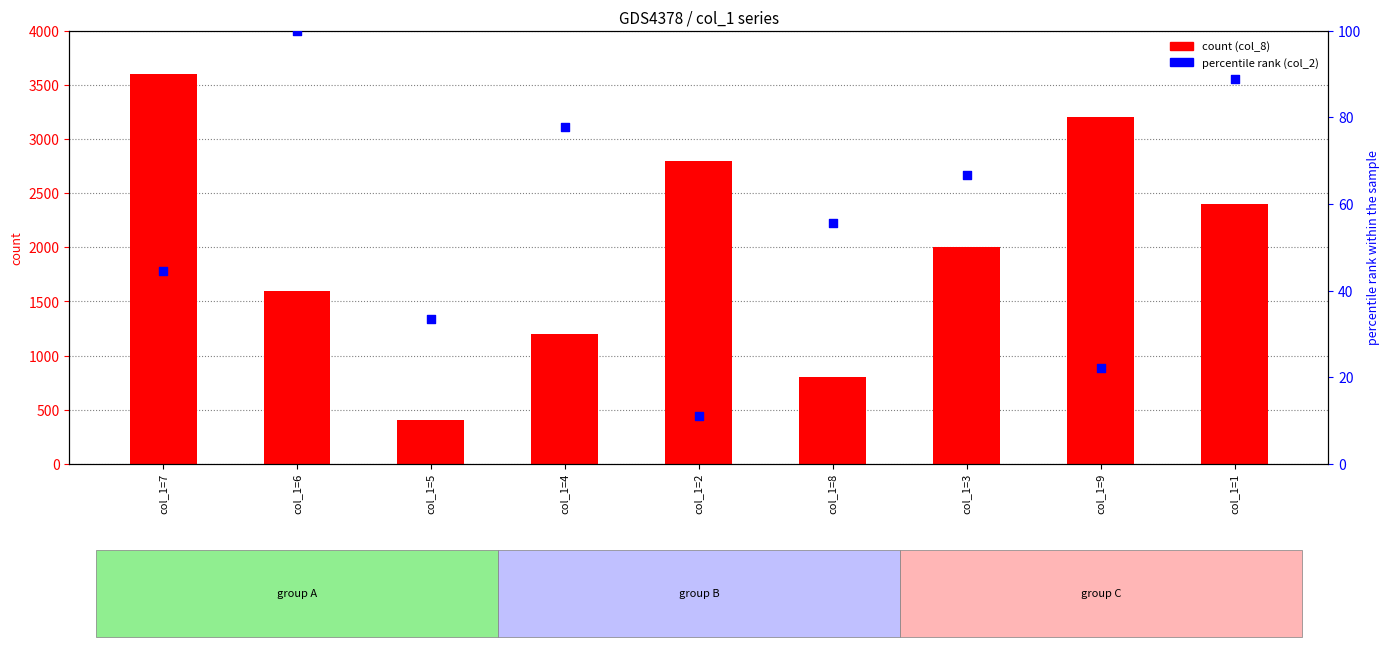

Which series has the largest total across all categories?

col_8 (count)